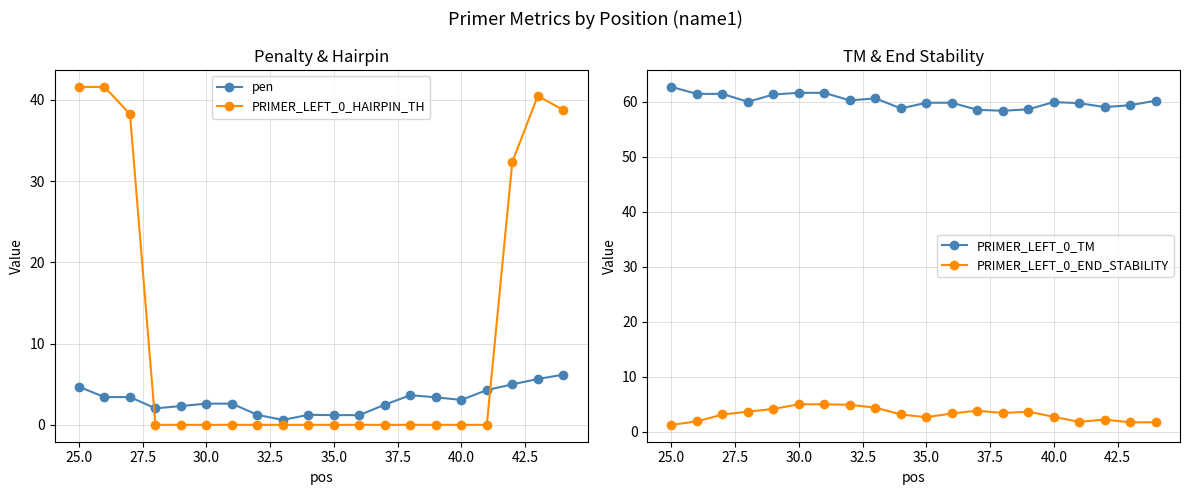

What is the sum of all PRIMER_LEFT_0_HAIRPIN_TH values?

233.1